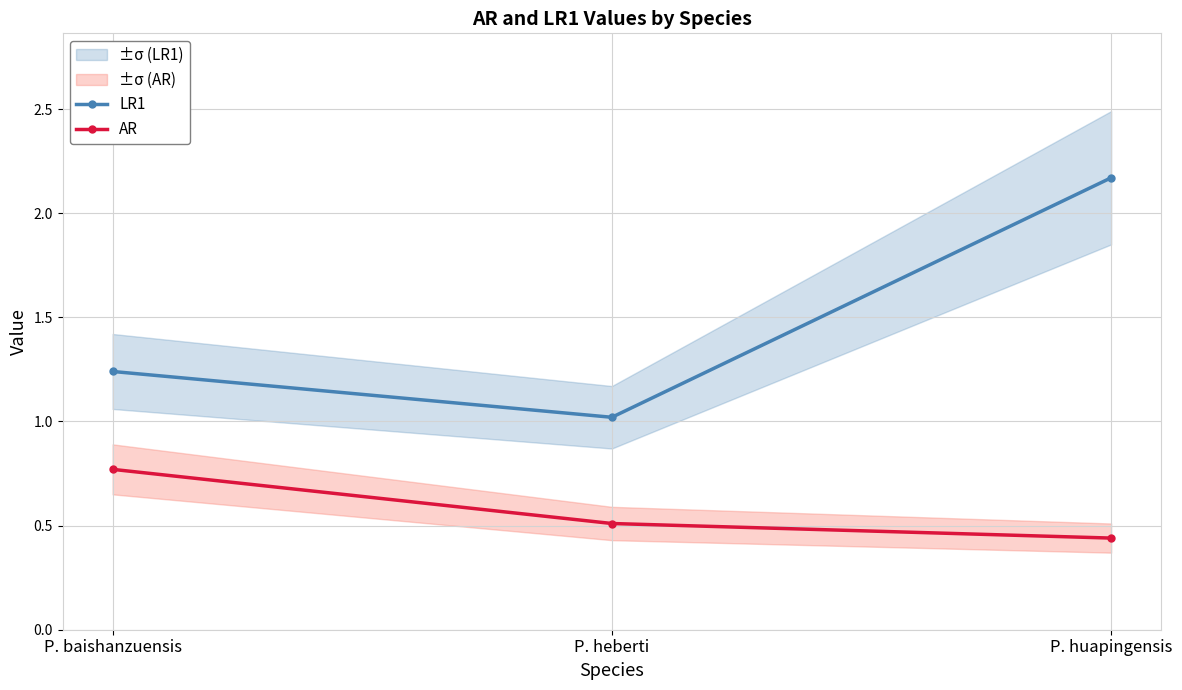

List the series in order of their peak value, highest first.

LR1, AR